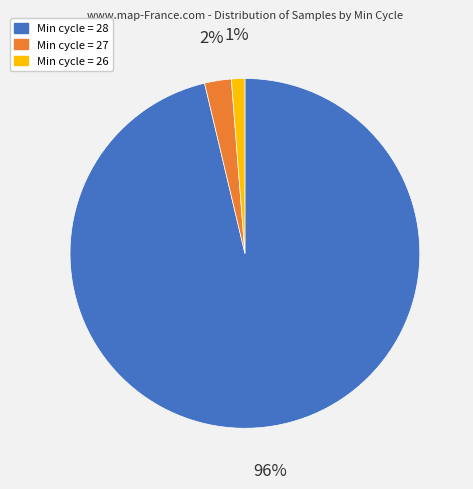

What percentage is the Min cycle = 26 slice, to the nearest percent?

1%